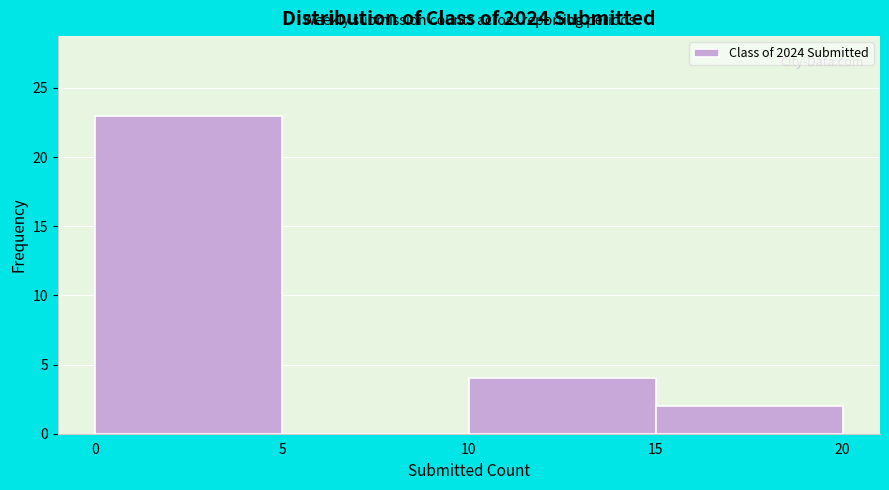

Reading left to right, transcribe this chart: for each bar, give the range it covers on the x-axis and its height. The values are not printed on the chart, so give them approximately, as read against the axis.

0 to 5: 23
5 to 10: 0
10 to 15: 4
15 to 20: 2